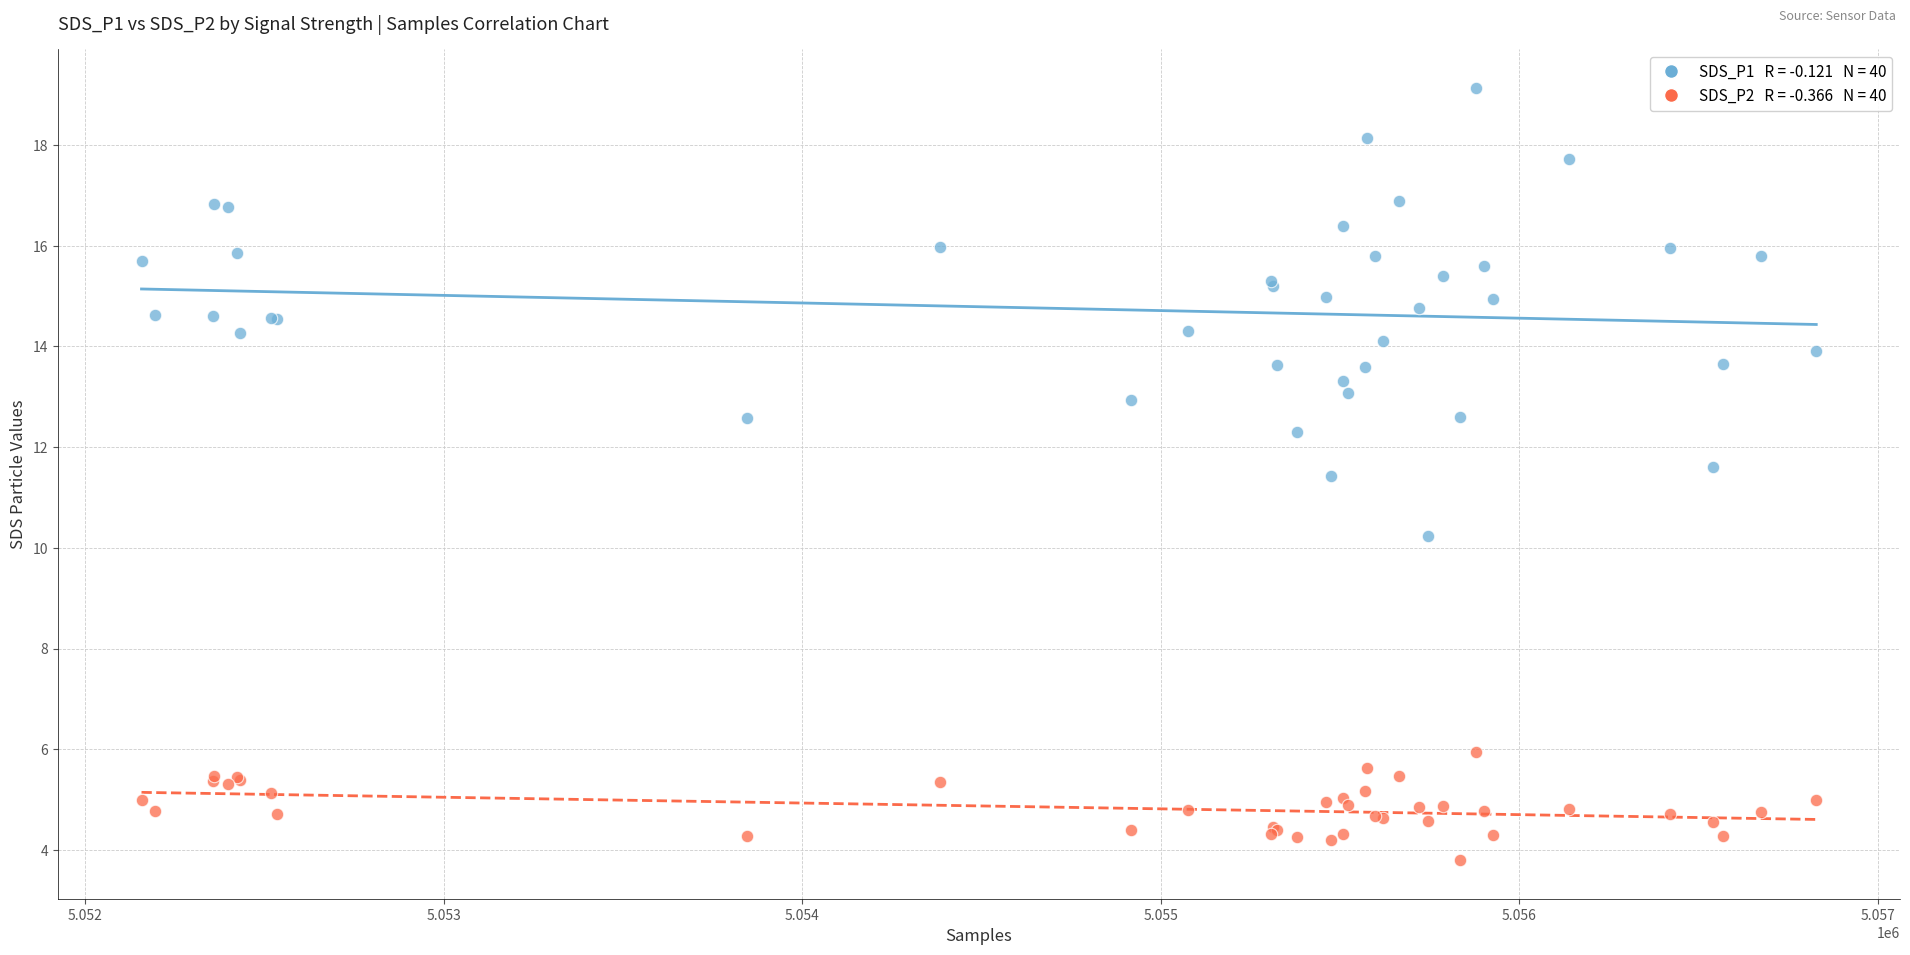

Across all series, what Y value is closest to 11?

11.4